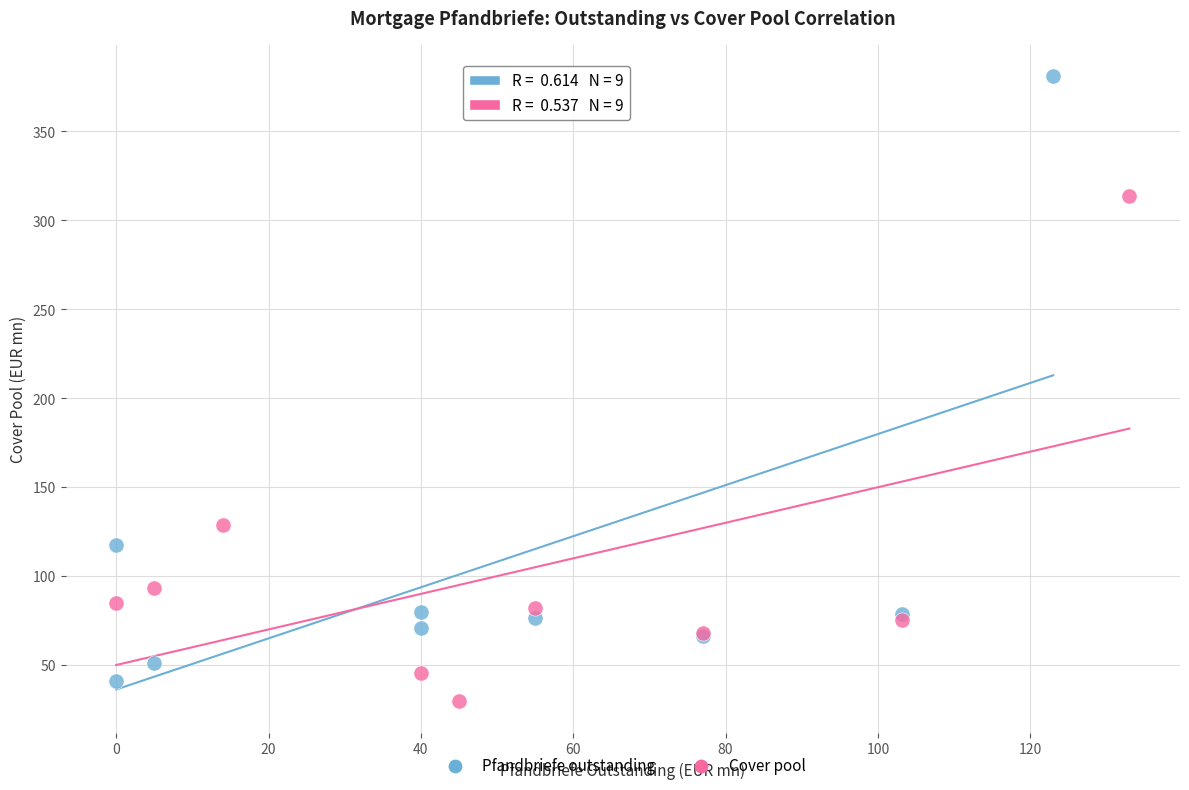

Which series contains the highest Y value?

Pfandbriefe outstanding